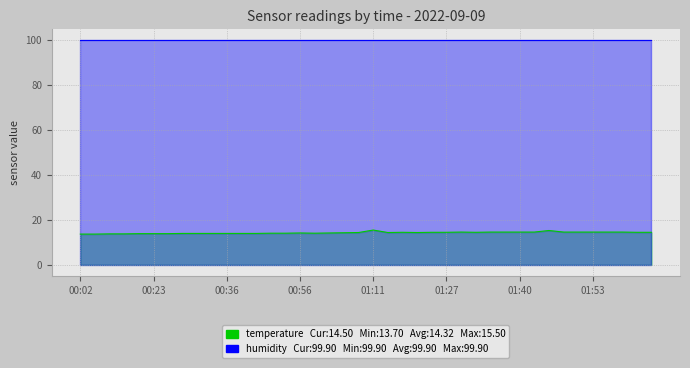

What is the minimum value shown in the chart?

13.7